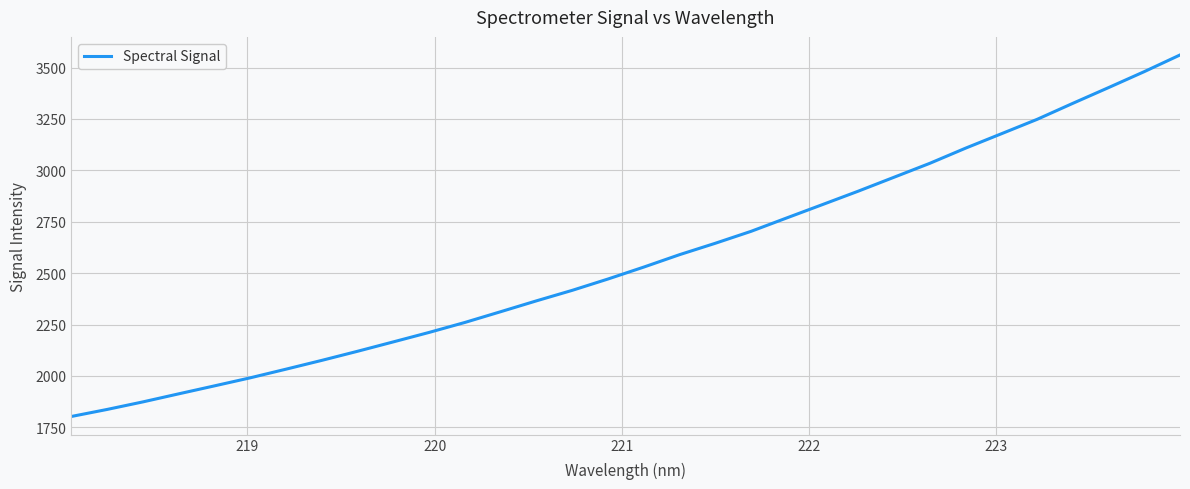

What is the maximum value shown in the chart?

3561.4